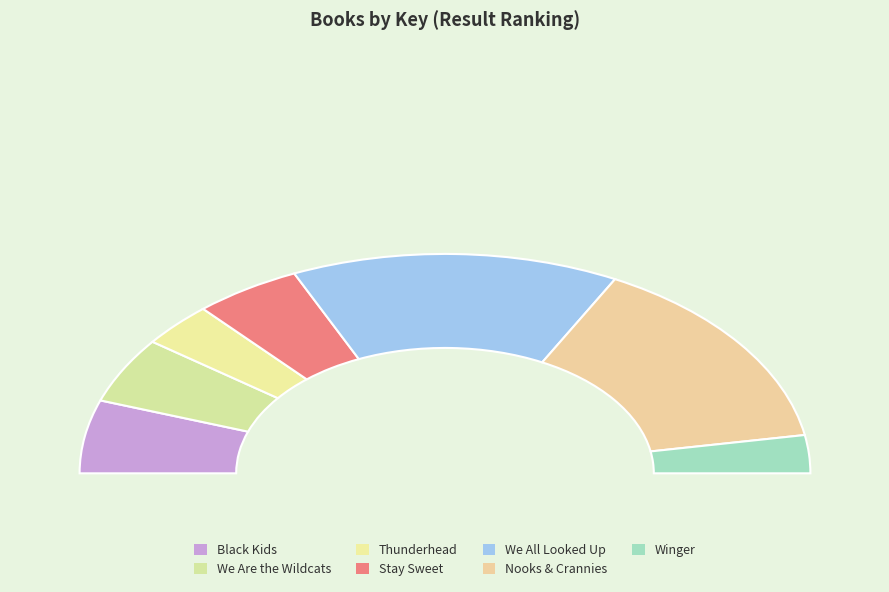

What is the smallest slice in the pie chart?

Winger